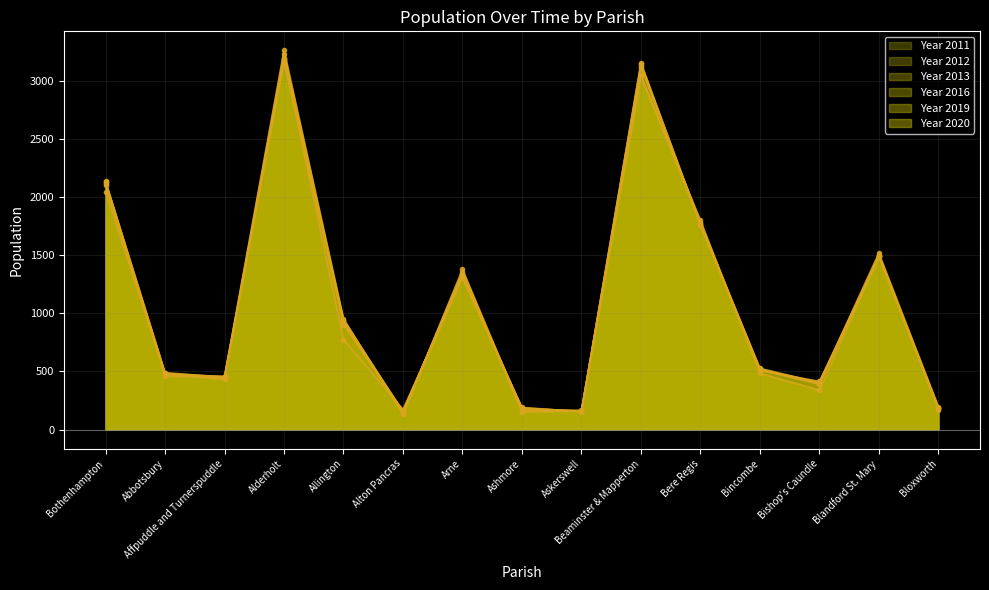

Which series has the largest total across all categories?

Year 2012